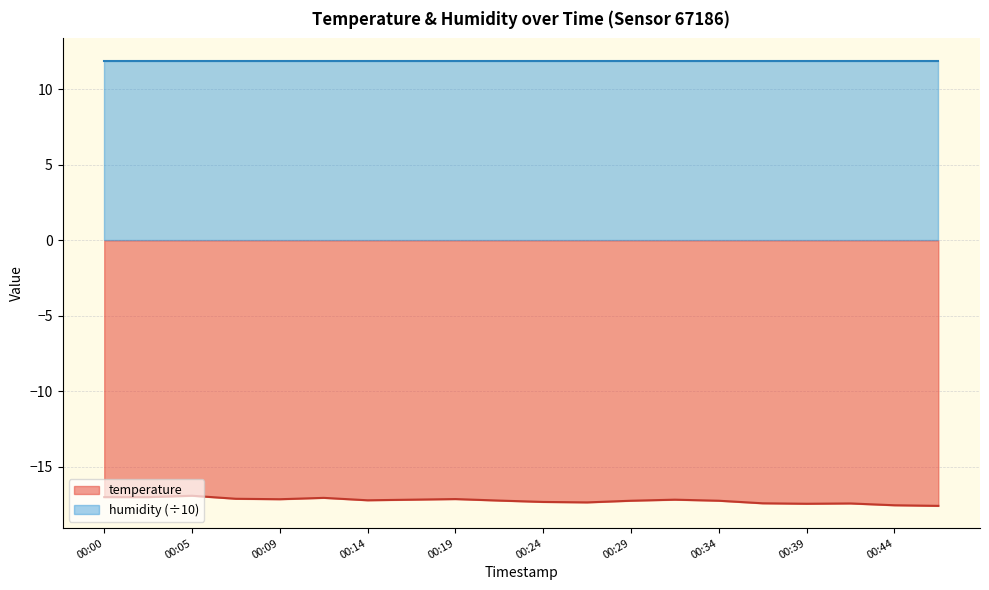

True or false: the data shows -22.9 at 00:12.

False